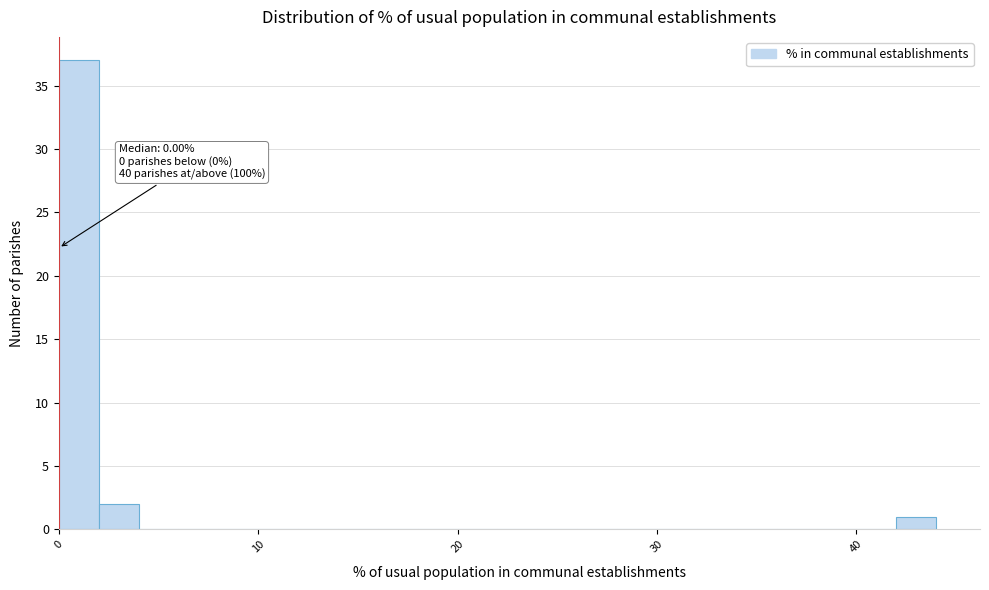

Around what value on the x-axis is the tallest bar? Give the approximate position of its centre, as read against the axis.

1